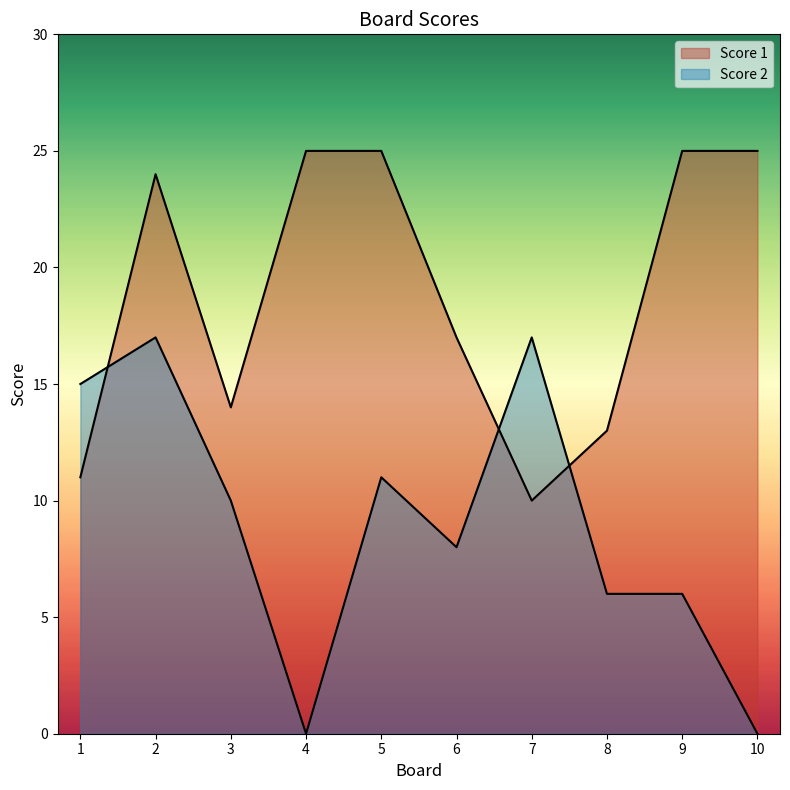

Reading left to right, list all the values displayed in this chart.

Score 1: 1=11	2=24	3=14	4=25	5=25	6=17	7=10	8=13	9=25	10=25
Score 2: 1=15	2=17	3=10	4=0	5=11	6=8	7=17	8=6	9=6	10=0